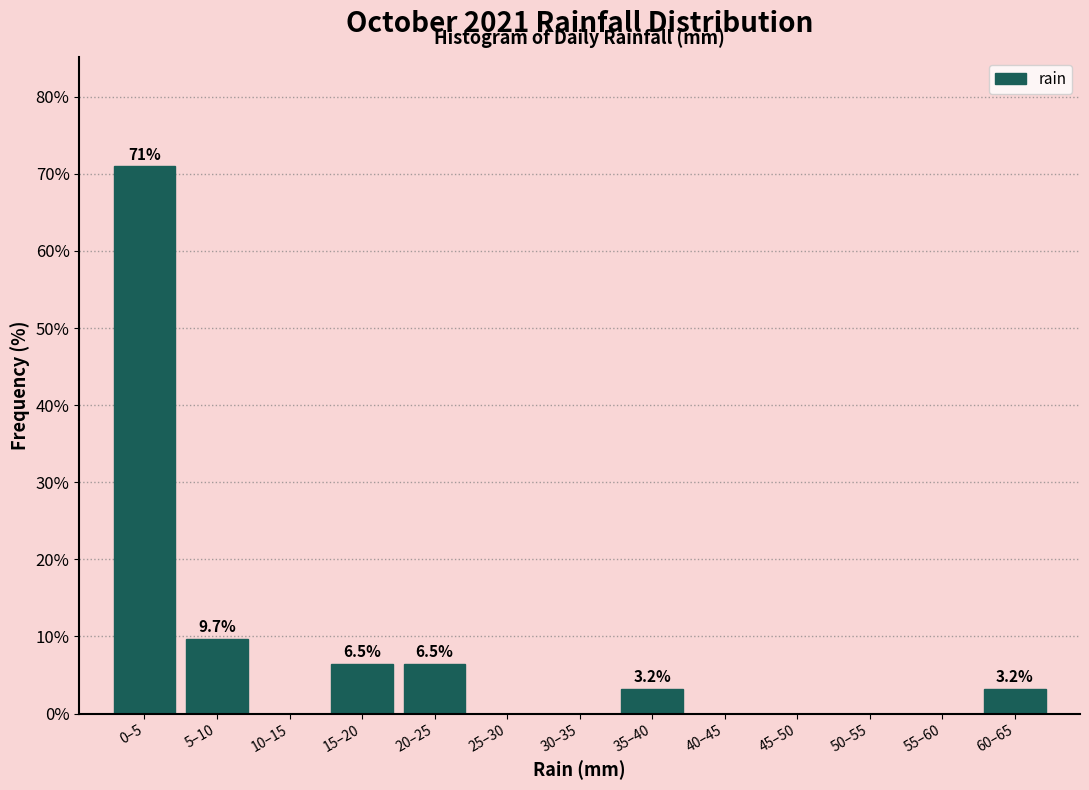

Reading left to right, what are all the values shown in this chart?

0–5=71.0	5–10=9.7	10–15=0.0	15–20=6.5	20–25=6.5	25–30=0.0	30–35=0.0	35–40=3.2	40–45=0.0	45–50=0.0	50–55=0.0	55–60=0.0	60–65=3.2